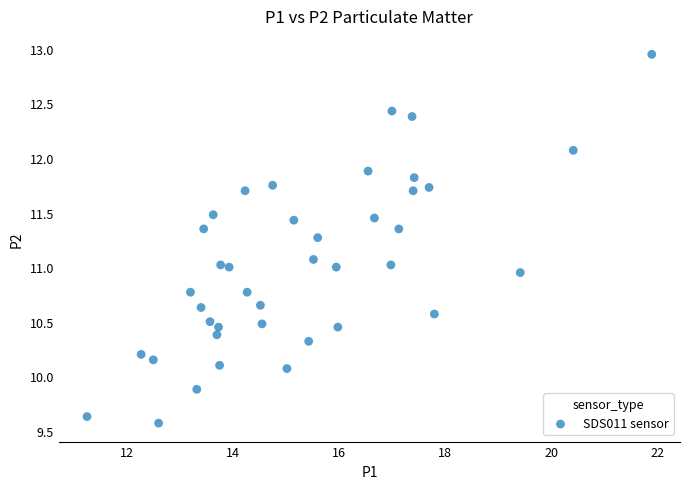

What is the range of Y values (max minus min)?

3.4